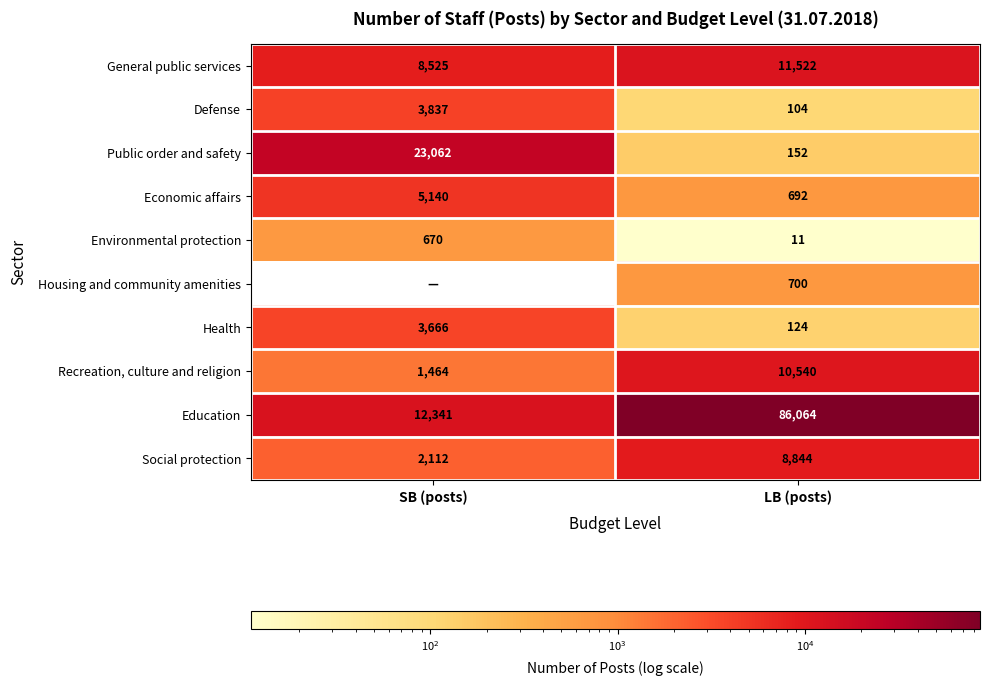

Rank the categories by Public order and safety value from lowest to highest.

LB (posts), SB (posts)